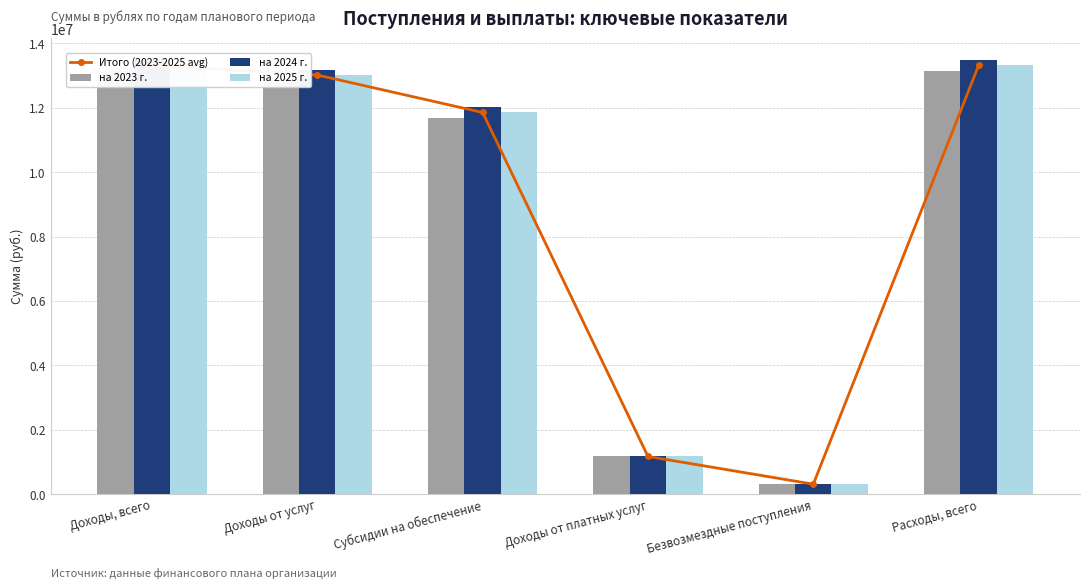

What is the greatest value displayed?

13486797